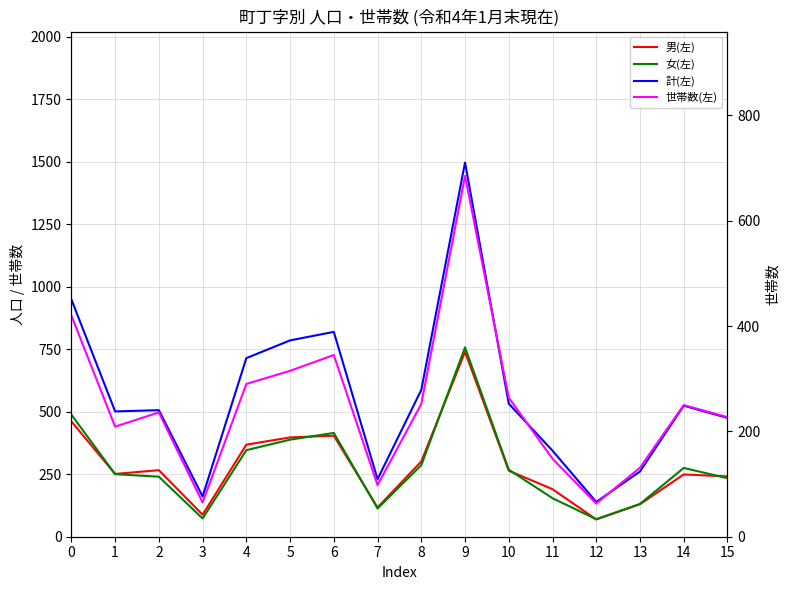

Reading left to right, extract all data points from this chart.

男(左): 0=461	1=251	2=266	3=88	4=368	5=397	6=404	7=117	8=301	9=739	10=264	11=190	12=69	13=130	14=249	15=241
女(左): 0=488	1=250	2=240	3=73	4=346	5=388	6=415	7=113	8=286	9=757	10=268	11=154	12=70	13=131	14=275	15=234
計(左): 0=949	1=501	2=506	3=161	4=714	5=785	6=819	7=230	8=587	9=1496	10=532	11=344	12=139	13=261	14=524	15=475
世帯数(左): 0=420	1=209	2=236	3=65	4=290	5=315	6=345	7=98	8=252	9=685	10=264	11=148	12=63	13=131	14=250	15=227